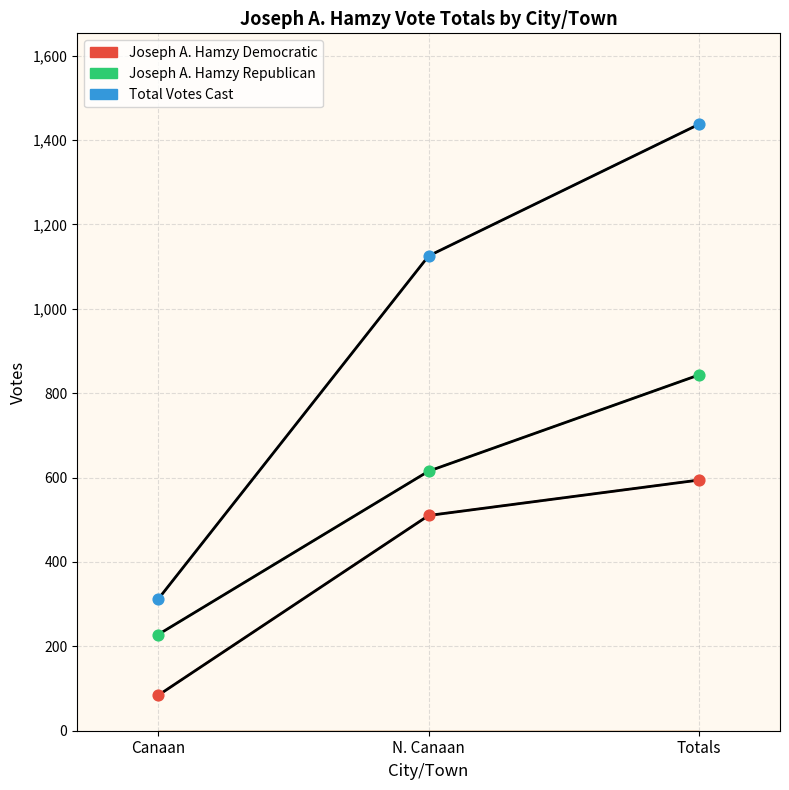

Is this an area chart (filled region under the line)?

No